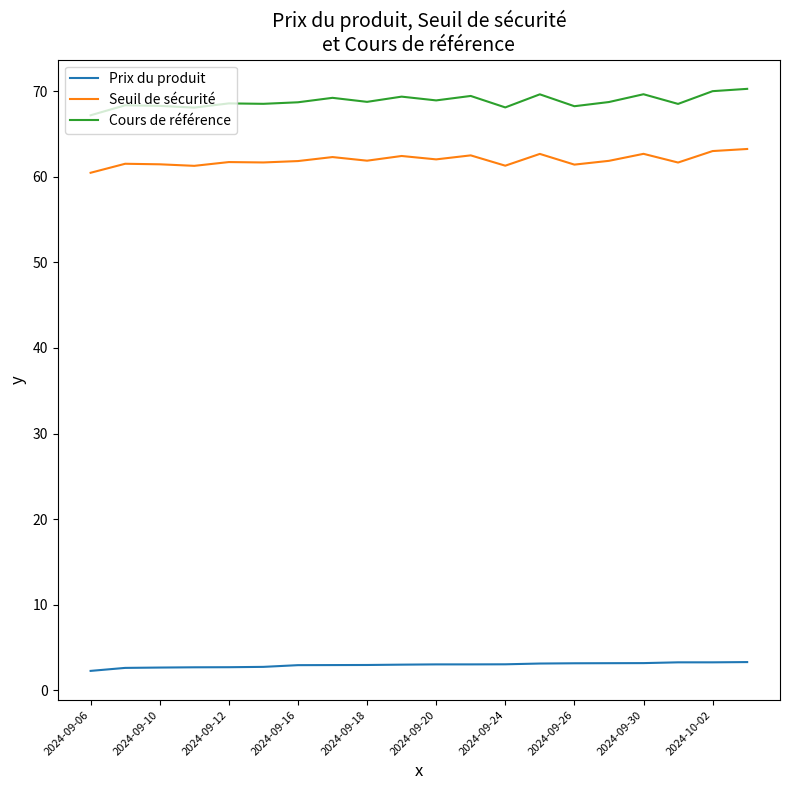

Which series has the largest total across all categories?

Cours de référence